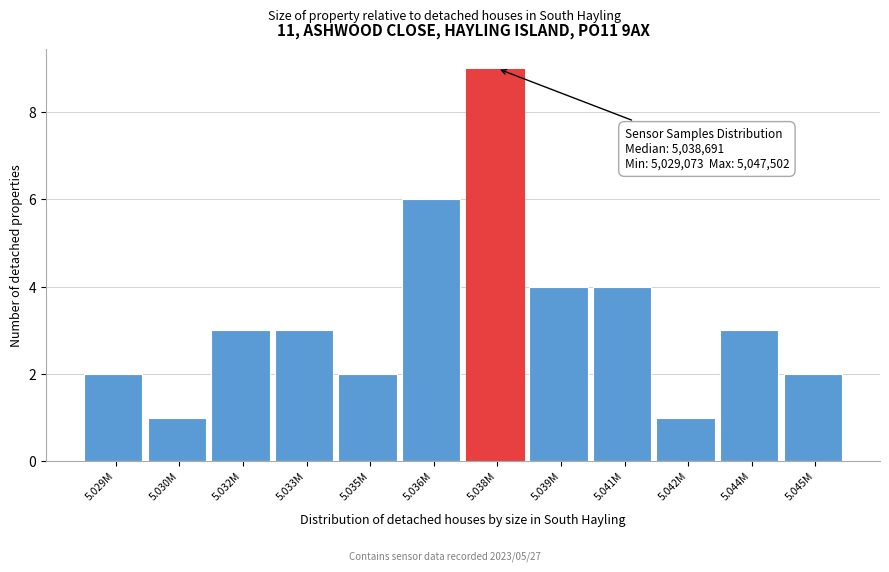

Reading left to right, list all the values displayed in this chart.

5.029M=2	5.030M=1	5.032M=3	5.033M=3	5.035M=2	5.036M=6	5.038M=9	5.039M=4	5.041M=4	5.042M=1	5.044M=3	5.045M=2